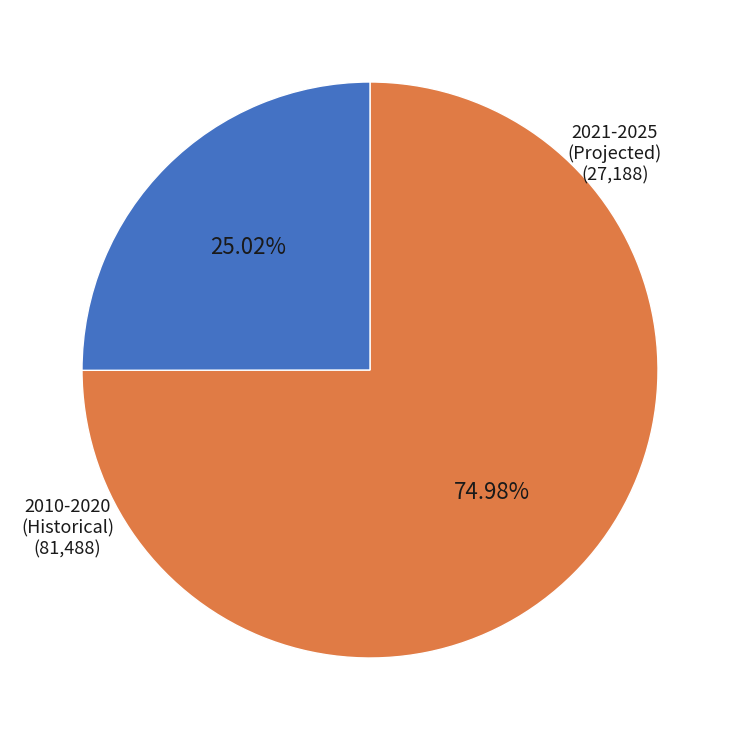

Does any single category account for the majority?

Yes